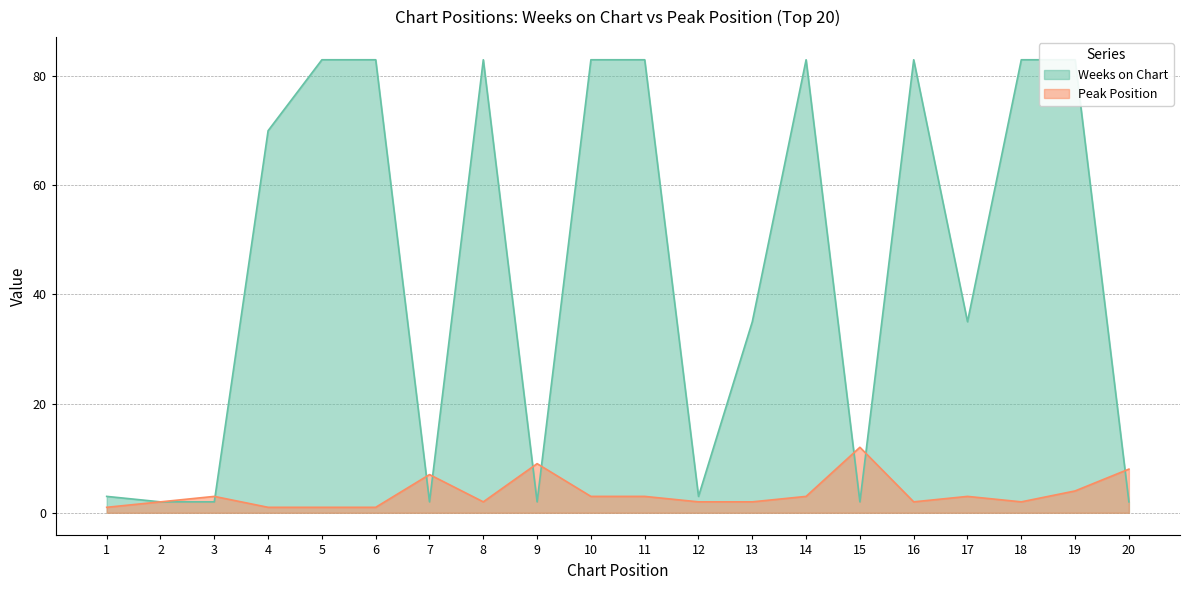

Is it true that Peak Position equals 3 at 2?

False